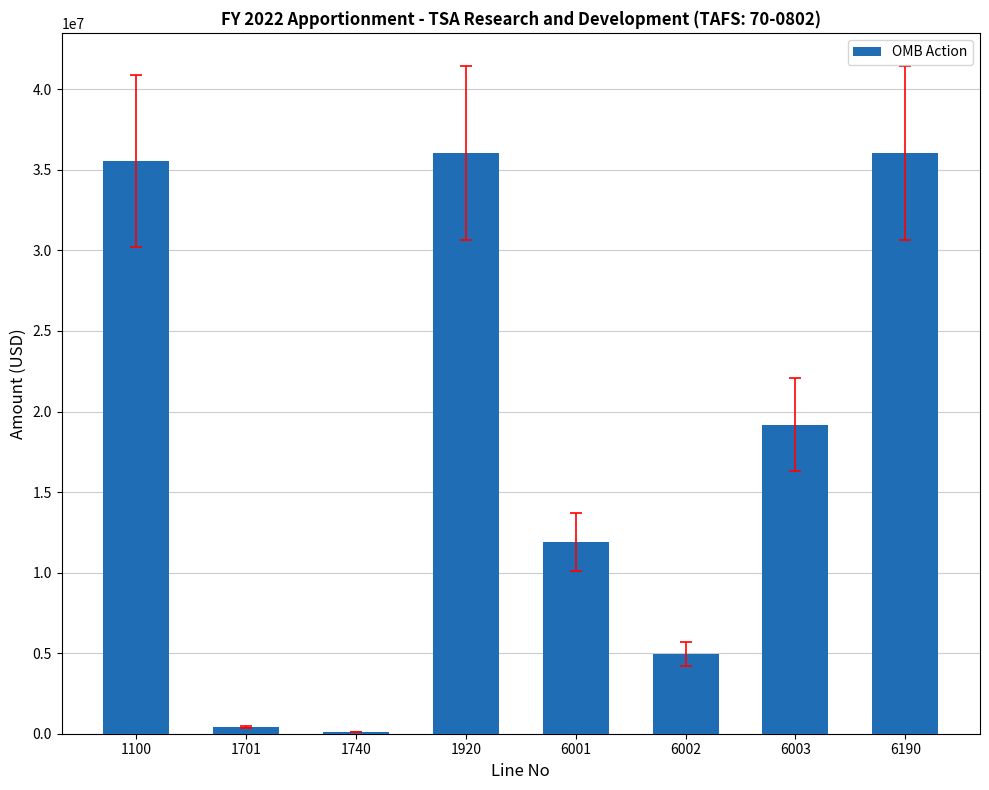

At which label does the data first exceed 19183755?

1100